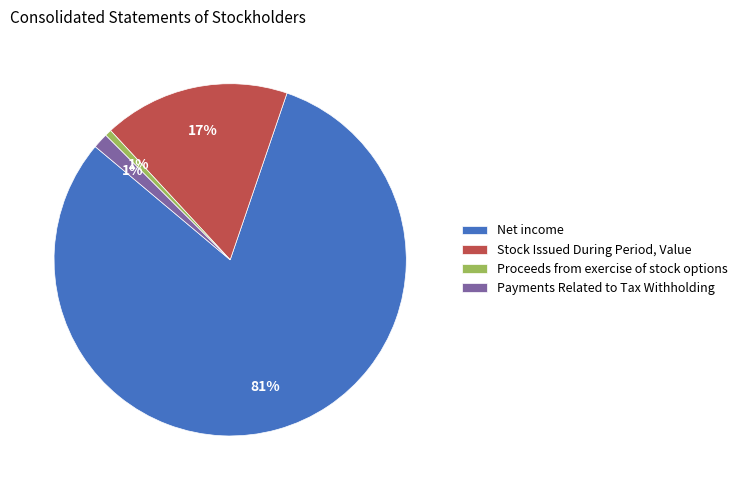

Is the sum of Payments Related to Tax Withholding and Proceeds from exercise of stock options greater than half?

No